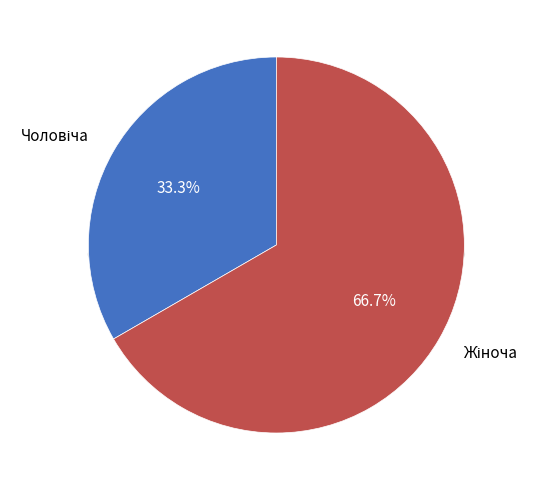

Which slice represents more than half of the pie?

Жіноча